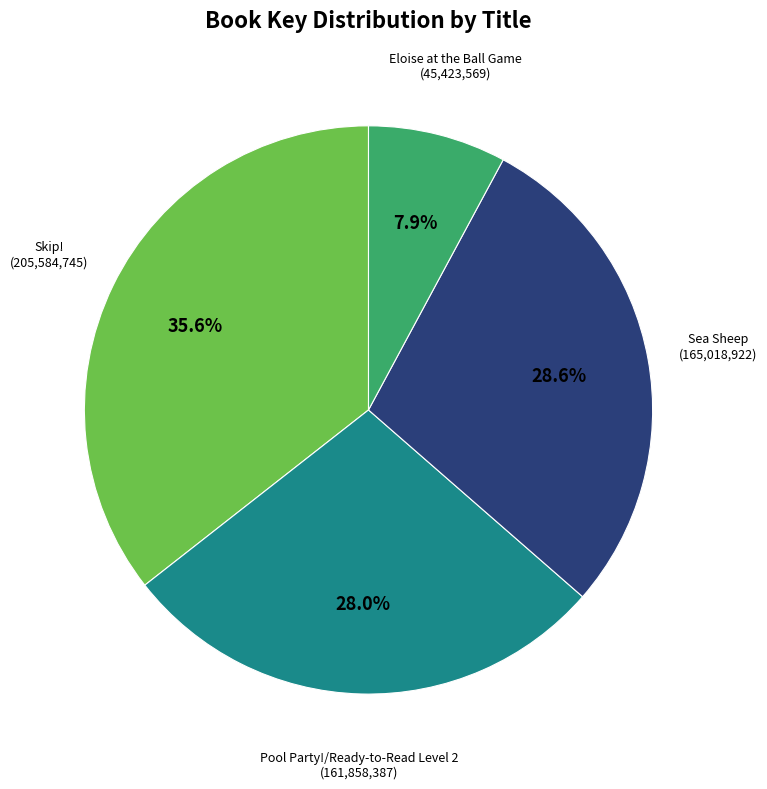

Does any single category account for the majority?

No